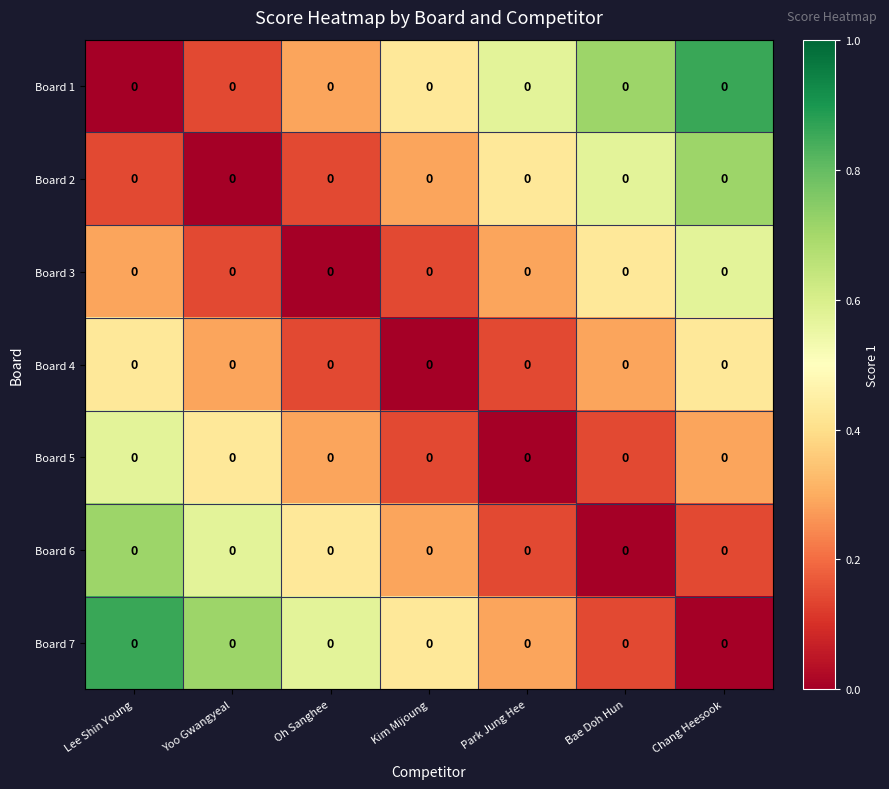

Reading left to right, extract all data points from this chart.

Board 1: Lee Shin Young=0.0	Yoo Gwangyeal=0.0	Oh Sanghee=0.0	Kim Mijoung=0.0	Park Jung Hee=0.0	Bae Doh Hun=0.0	Chang Heesook=0.0
Board 2: Lee Shin Young=0.0	Yoo Gwangyeal=0.0	Oh Sanghee=0.0	Kim Mijoung=0.0	Park Jung Hee=0.0	Bae Doh Hun=0.0	Chang Heesook=0.0
Board 3: Lee Shin Young=0.0	Yoo Gwangyeal=0.0	Oh Sanghee=0.0	Kim Mijoung=0.0	Park Jung Hee=0.0	Bae Doh Hun=0.0	Chang Heesook=0.0
Board 4: Lee Shin Young=0.0	Yoo Gwangyeal=0.0	Oh Sanghee=0.0	Kim Mijoung=0.0	Park Jung Hee=0.0	Bae Doh Hun=0.0	Chang Heesook=0.0
Board 5: Lee Shin Young=0.0	Yoo Gwangyeal=0.0	Oh Sanghee=0.0	Kim Mijoung=0.0	Park Jung Hee=0.0	Bae Doh Hun=0.0	Chang Heesook=0.0
Board 6: Lee Shin Young=0.0	Yoo Gwangyeal=0.0	Oh Sanghee=0.0	Kim Mijoung=0.0	Park Jung Hee=0.0	Bae Doh Hun=0.0	Chang Heesook=0.0
Board 7: Lee Shin Young=0.0	Yoo Gwangyeal=0.0	Oh Sanghee=0.0	Kim Mijoung=0.0	Park Jung Hee=0.0	Bae Doh Hun=0.0	Chang Heesook=0.0